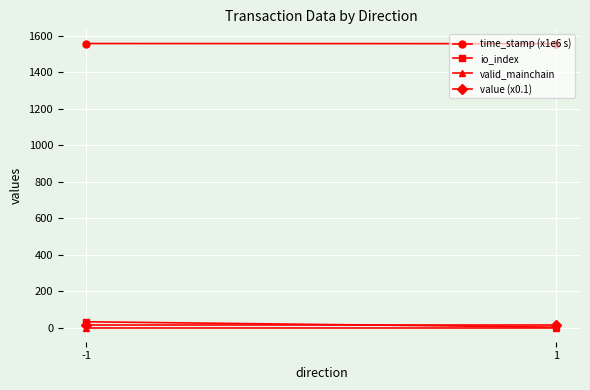

The value of value (x0.1) at -1 is 12.8. True or false?

True